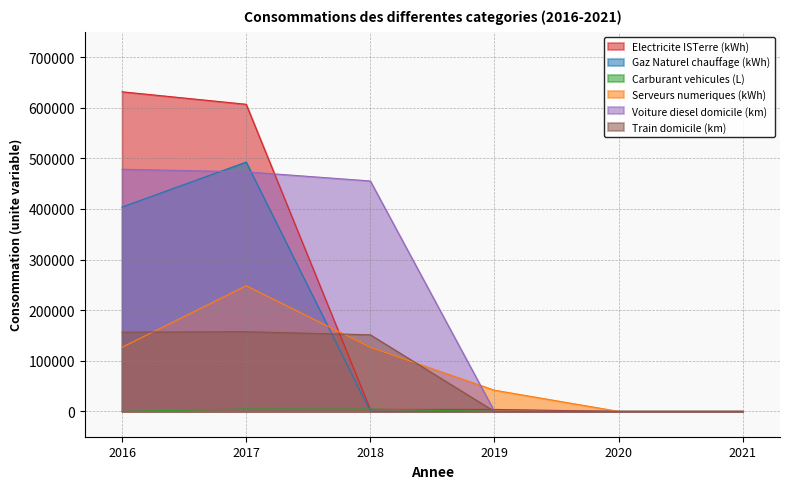

The Electricite ISTerre (kWh) series shows 3942.0 at 2018. True or false?

True